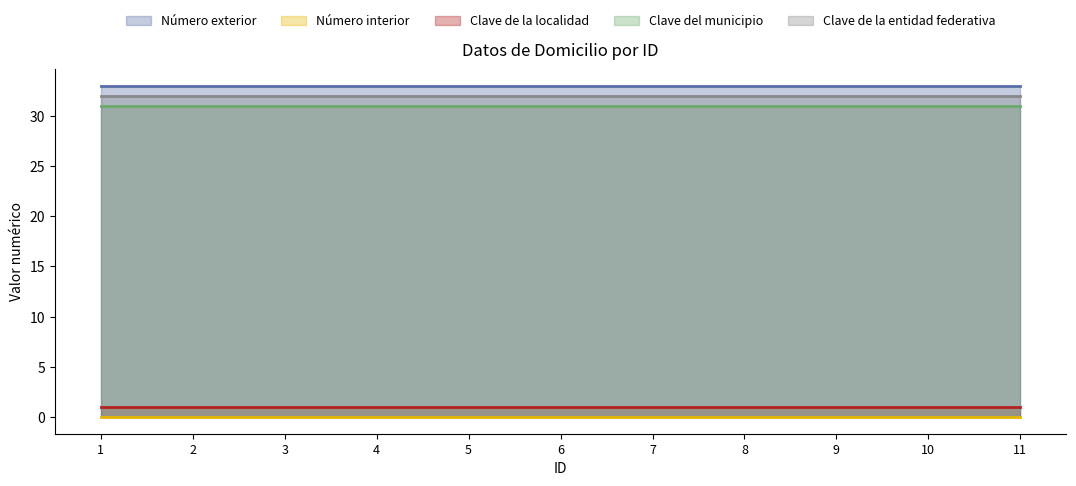

True or false: Clave del municipio and Número exterior cross at least once.

False